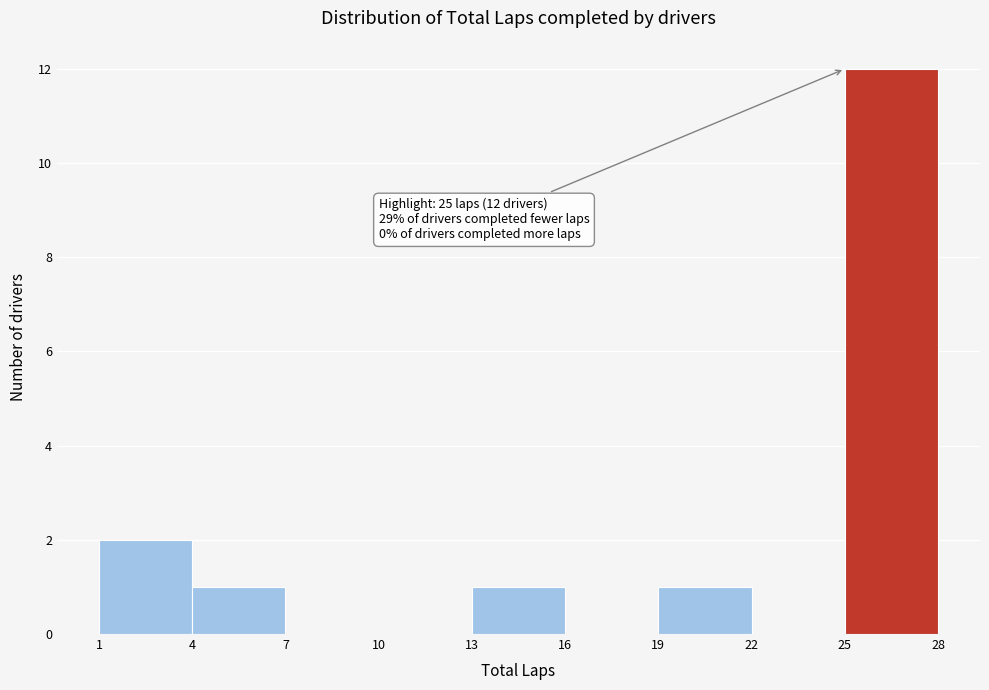

Over which range of the x-axis is the bar tallest?

25 to 28